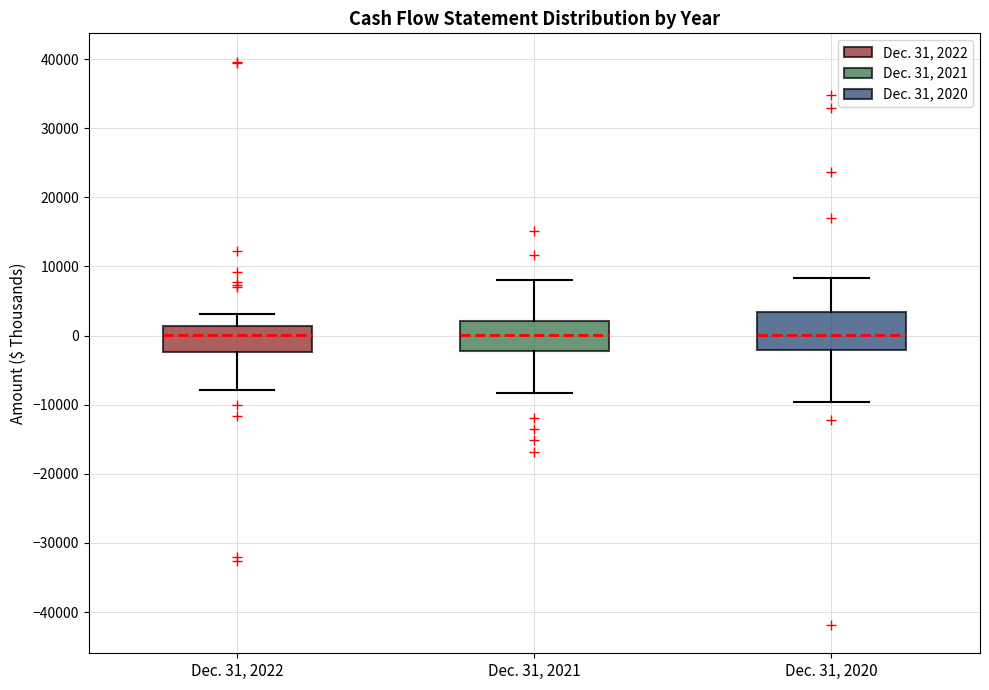

Which box is the tallest, from its lower edge to its upper edge?

Dec. 31, 2020